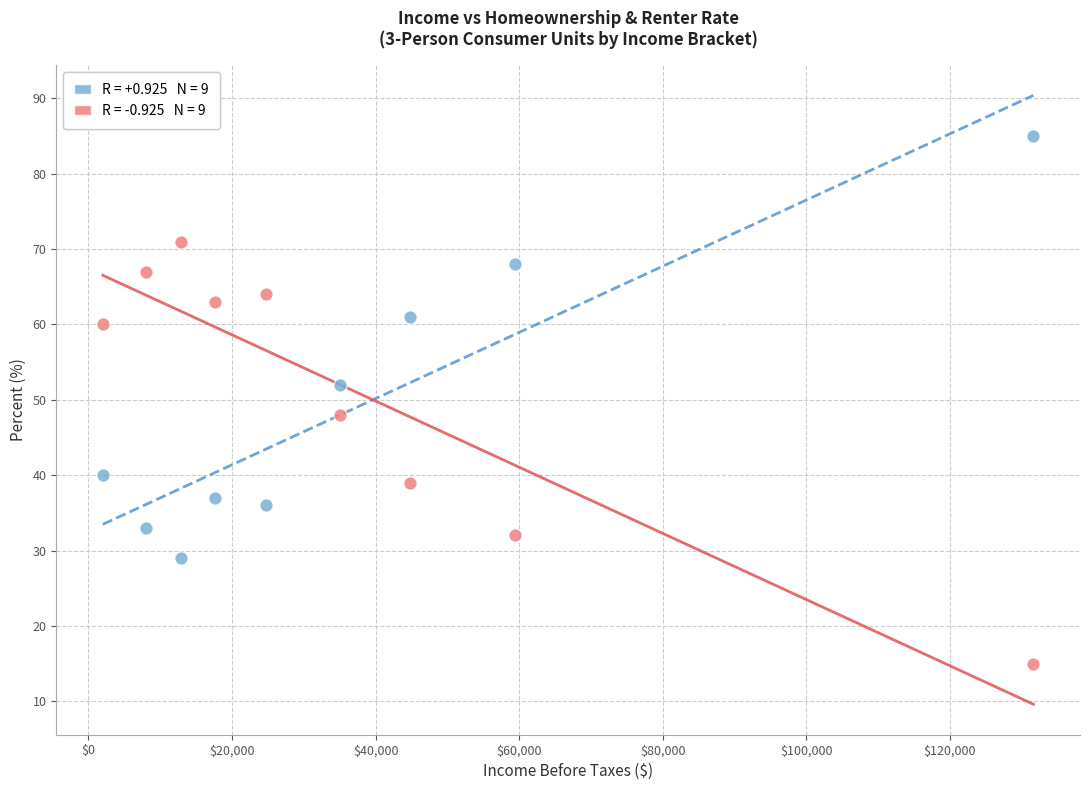

Across all data points, what is the range of X values (max minus min)?

129679